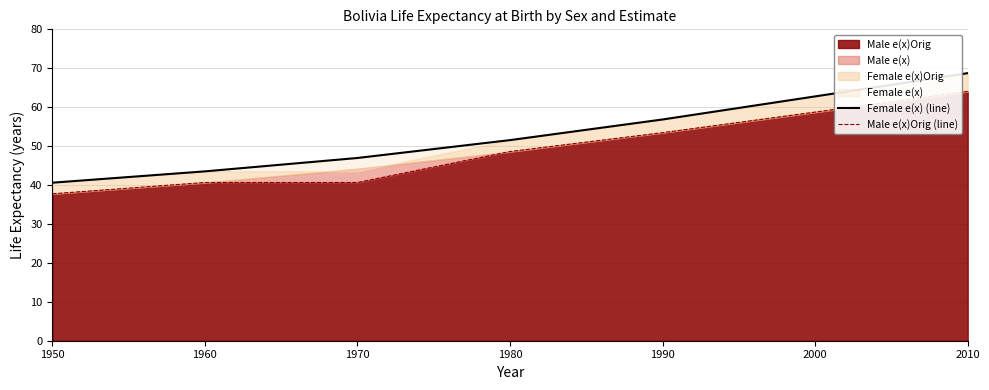

True or false: Female e(x) (line) and Male e(x)Orig (line) cross at least once.

False